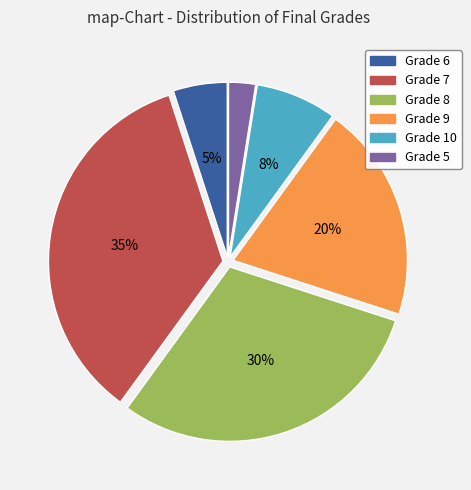

To the nearest percent, what percentage of the pie is Grade 10?

8%